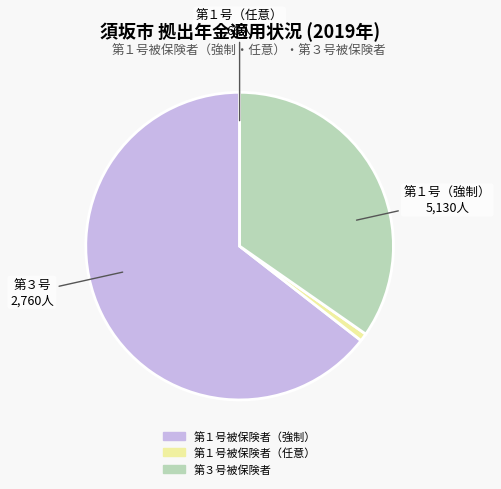

Is there any slice that represents more than half of the pie?

Yes